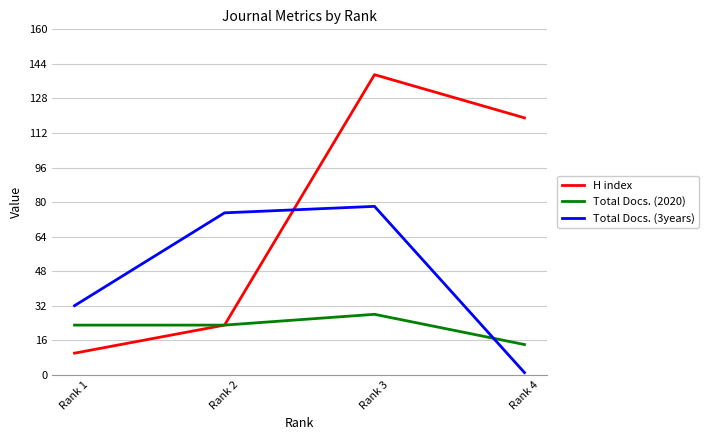

In H index, how many points are higher than both neighbors (excluding endpoints)?

1